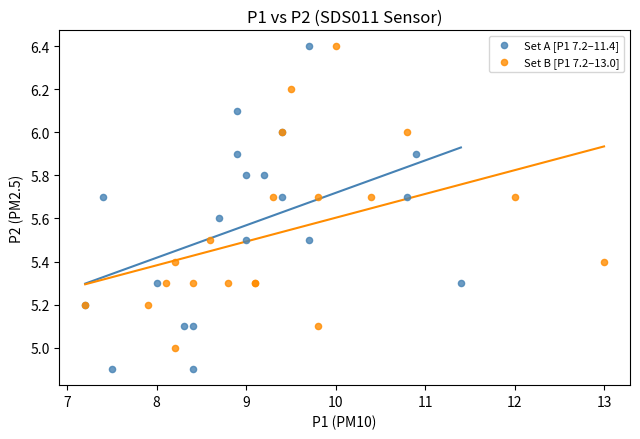

Which series has the largest Y range (max minus min)?

Set A [P1 7.2–11.4]